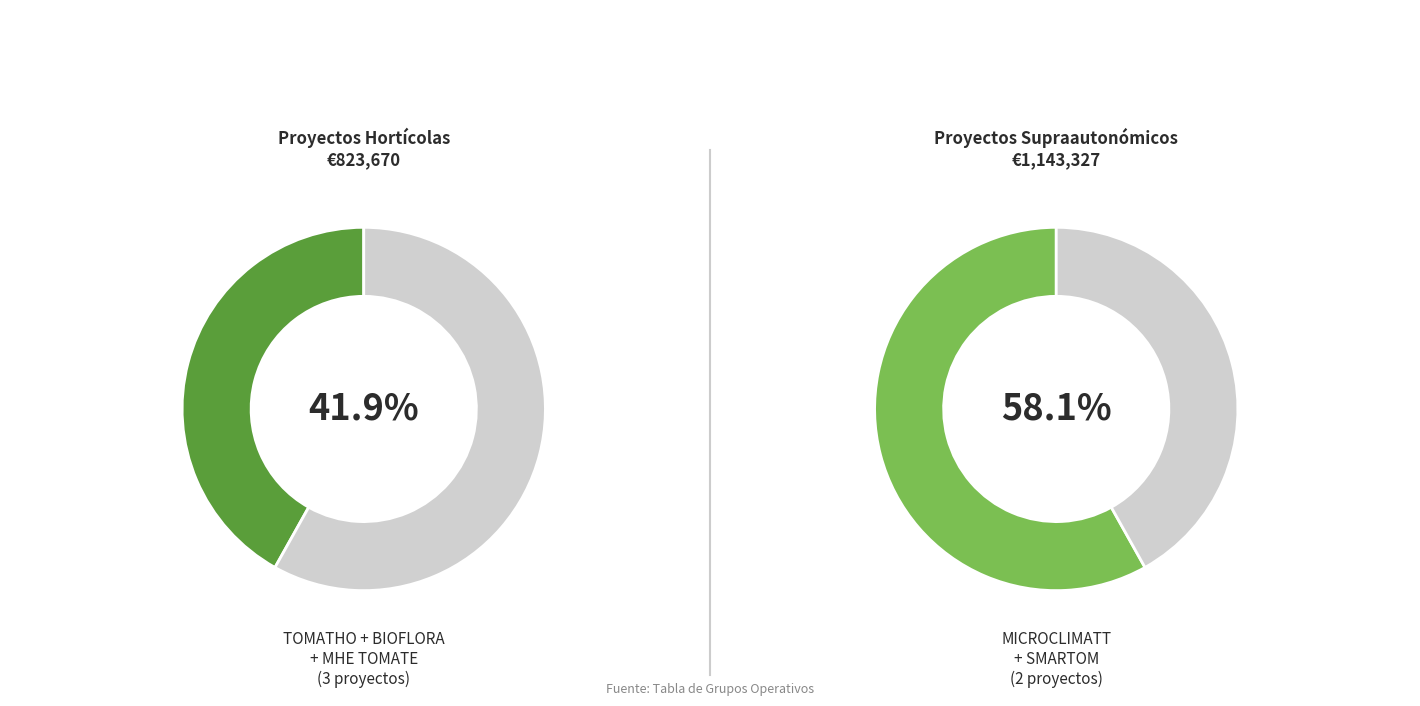

The MHE TOMATE HUEVO TORO slice represents 8% of the pie. True or false?

False